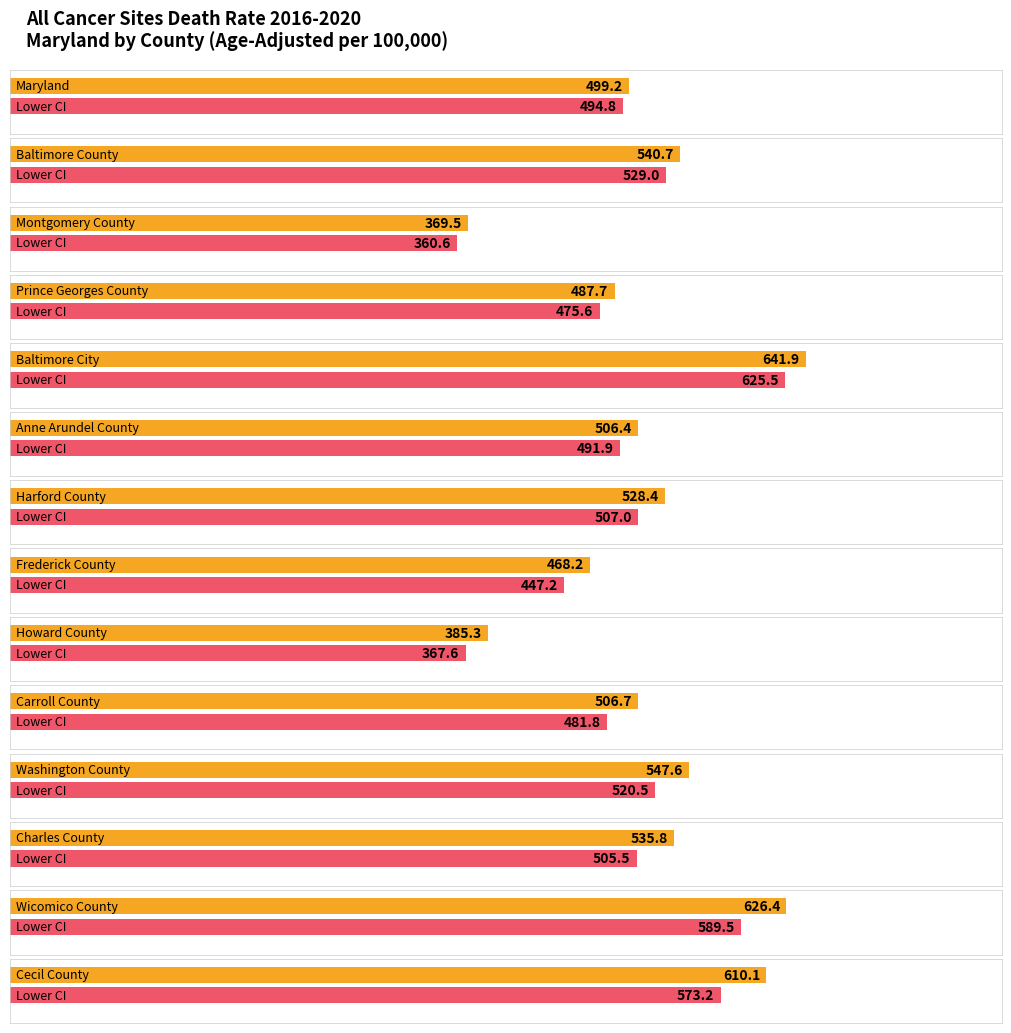

True or false: Lower CI (Rate) has a value of 520.5 at Washington County.

True